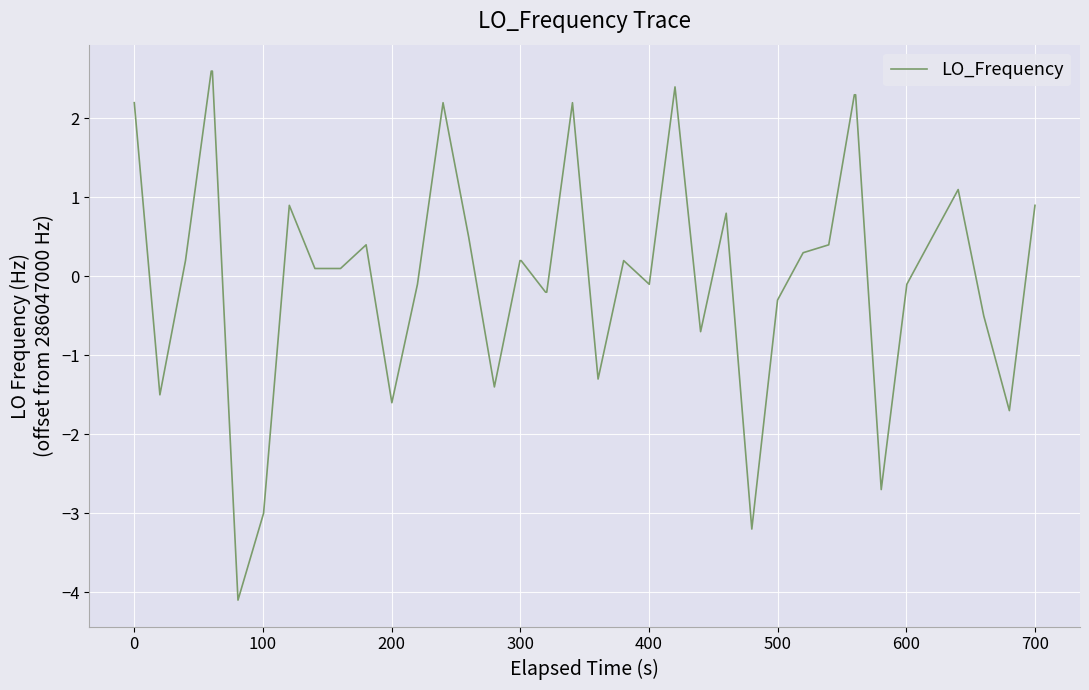

What is the smallest value displayed?

-4.1